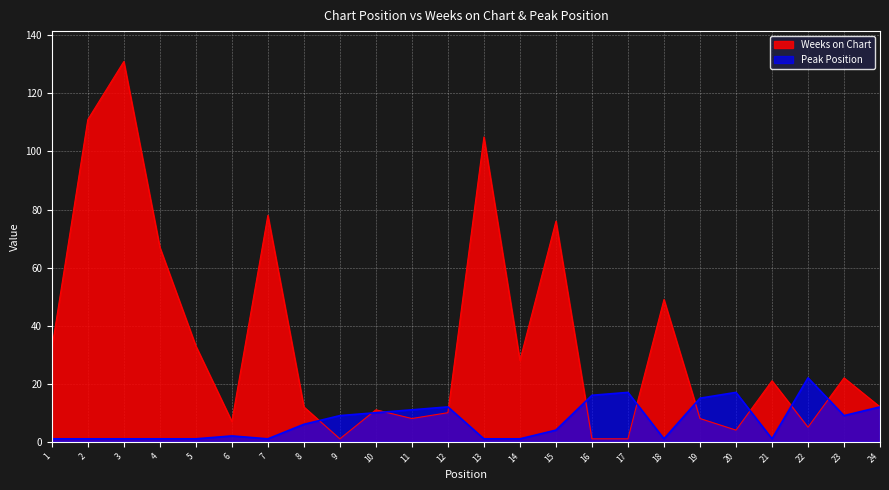

Reading left to right, list all the values displayed in this chart.

Weeks on Chart: 32	111	131	67	33	7	78	12	1	11	8	10	105	28	76	1	1	49	8	4	21	5	22	12
Peak Position: 1	1	1	1	1	2	1	6	9	10	11	12	1	1	4	16	17	1	15	17	1	22	9	12